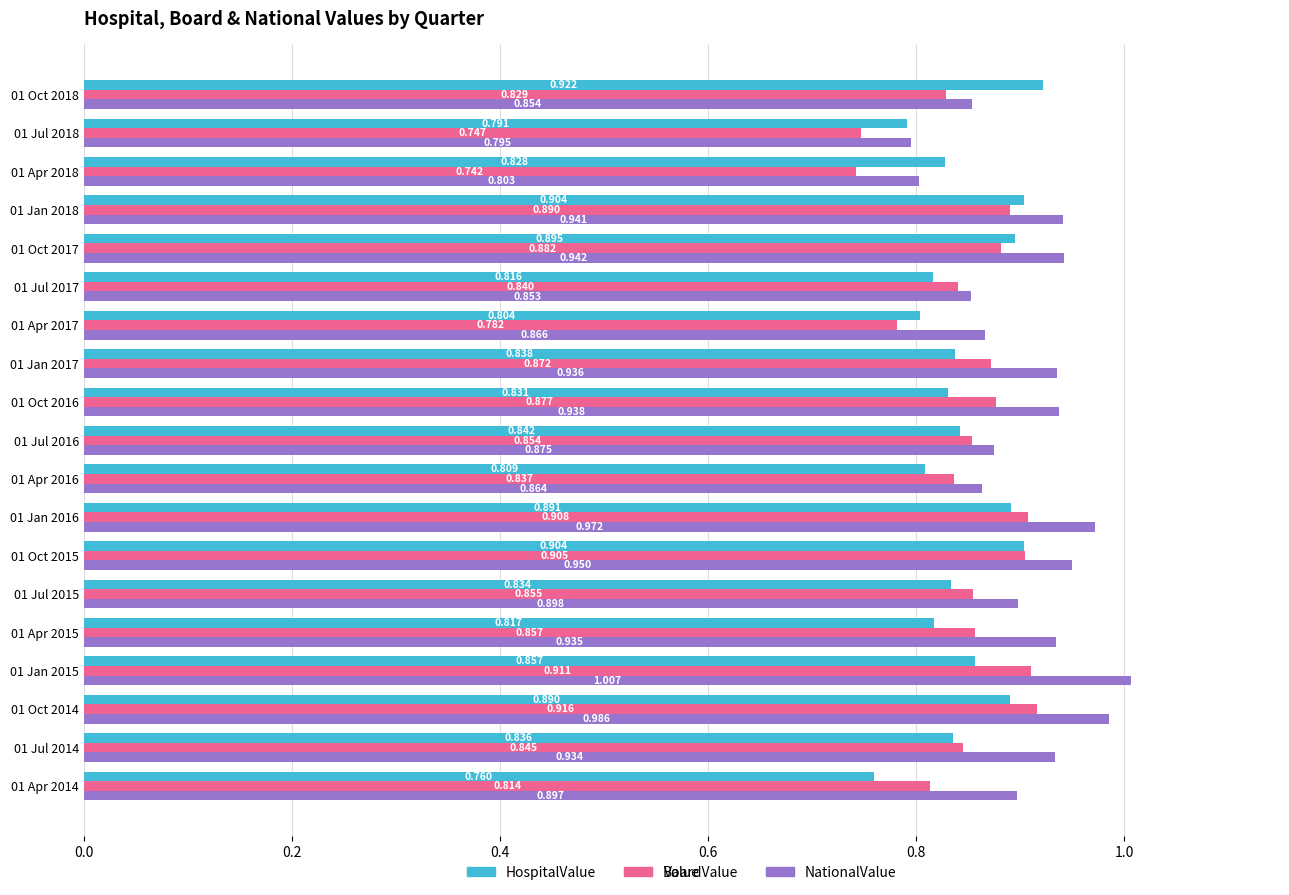

What is the difference between the maximum and minimum values in the NationalValue series?

0.2